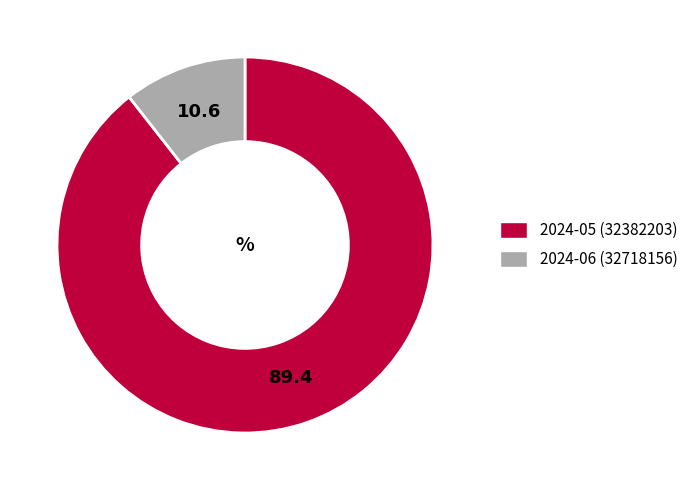

Does any single category account for the majority?

Yes